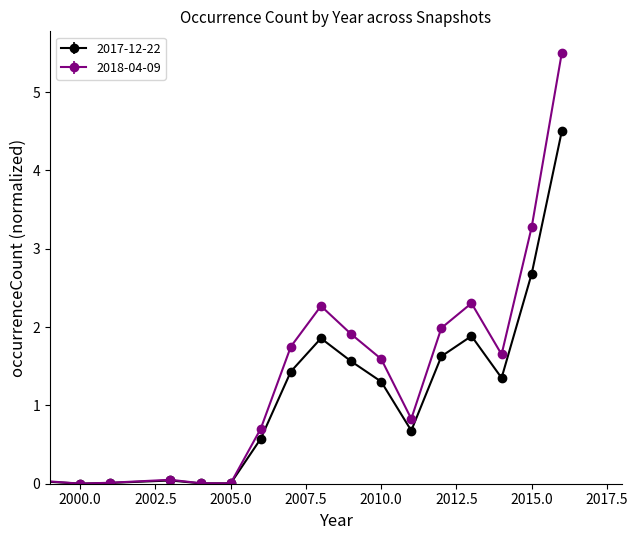

What is the difference between the second highest and second lowest values in the 2018-04-09 series?

3.3